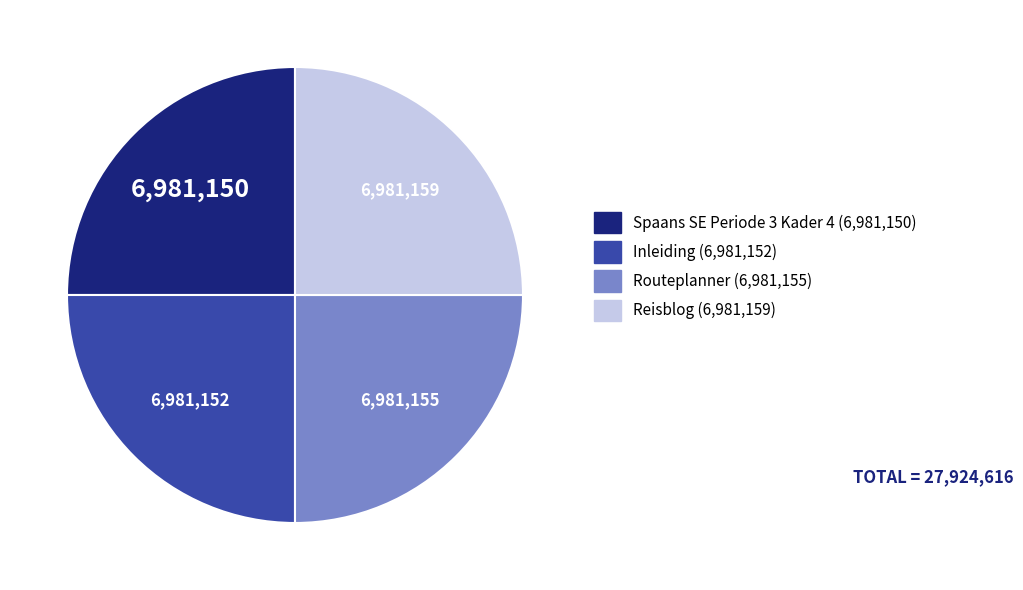

How many slices are in this pie chart?

4